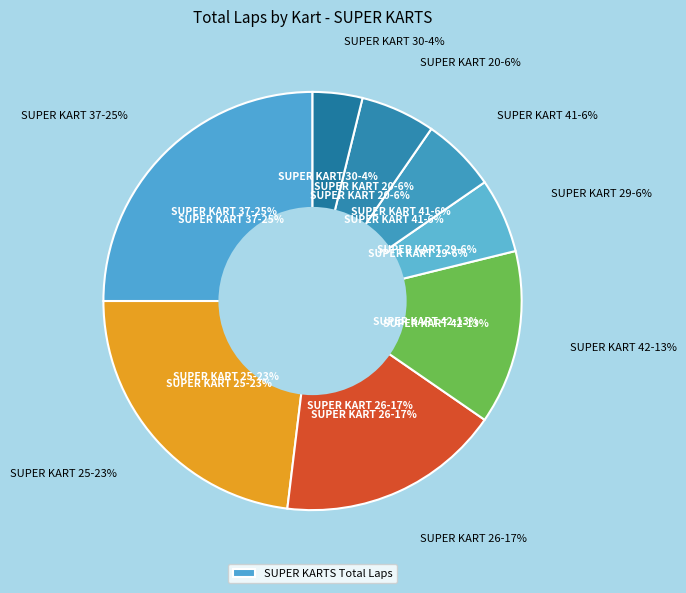

Which slice is the largest?

SUPER KART 37